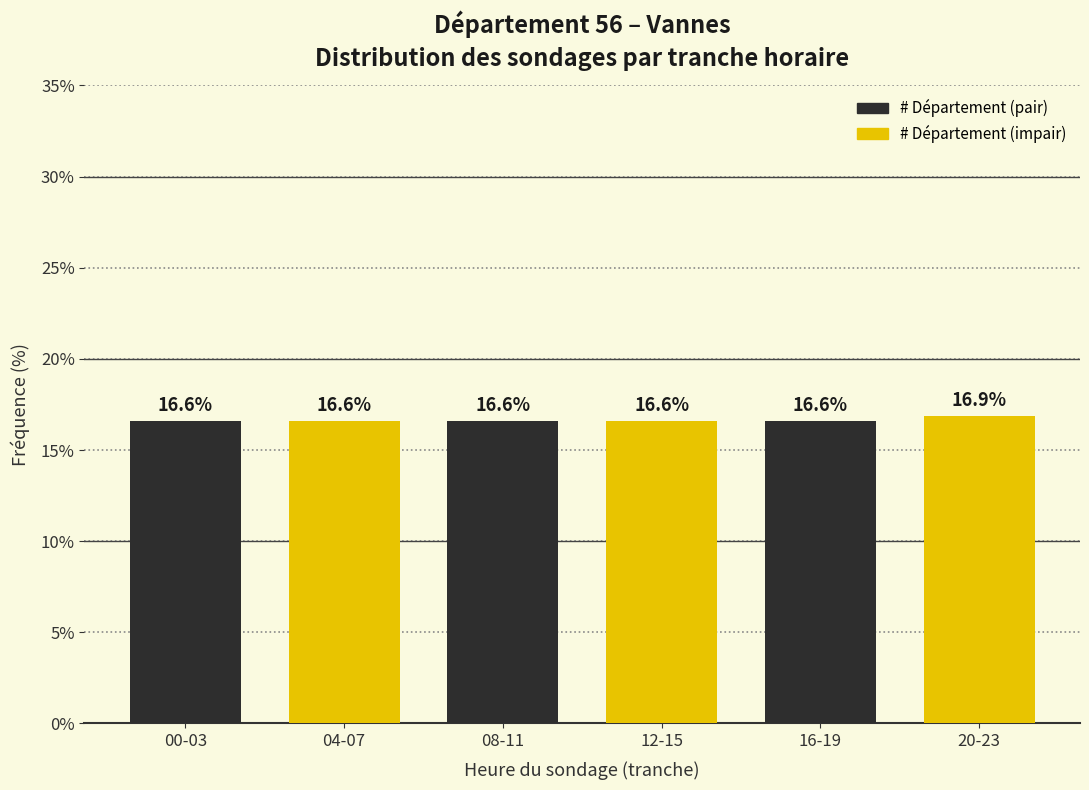

Reading left to right, list all the values displayed in this chart.

16.6	16.6	16.6	16.6	16.6	16.9